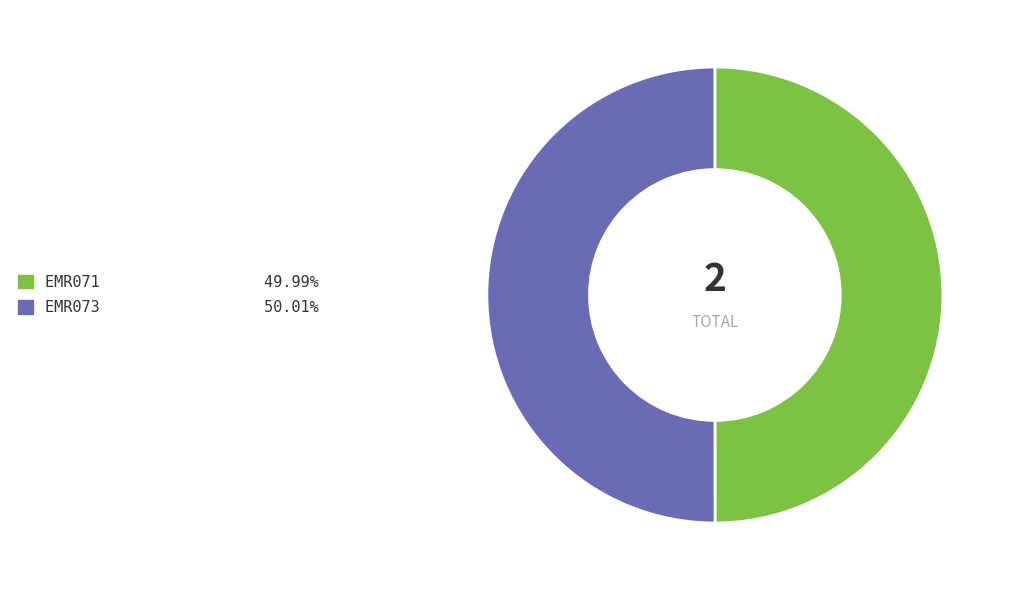

Is the sum of EMR071 and EMR073 greater than half?

Yes